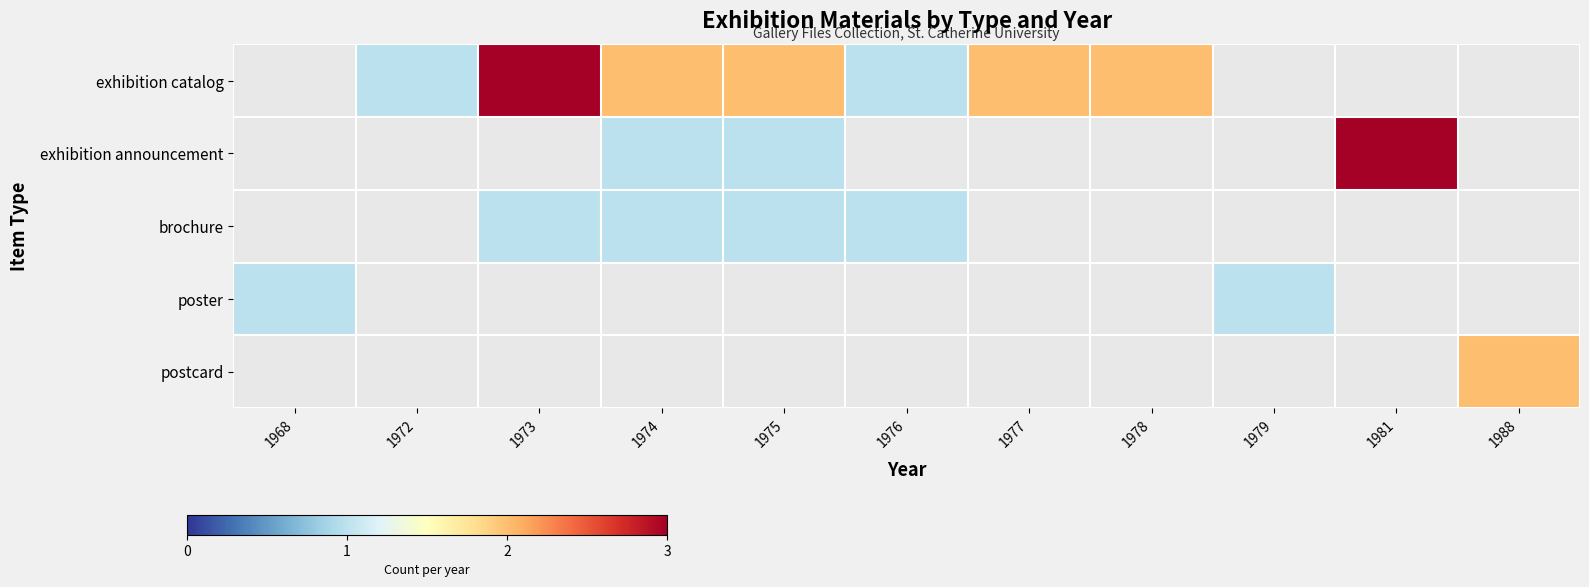

Which label corresponds to the largest value in the chart?

1973